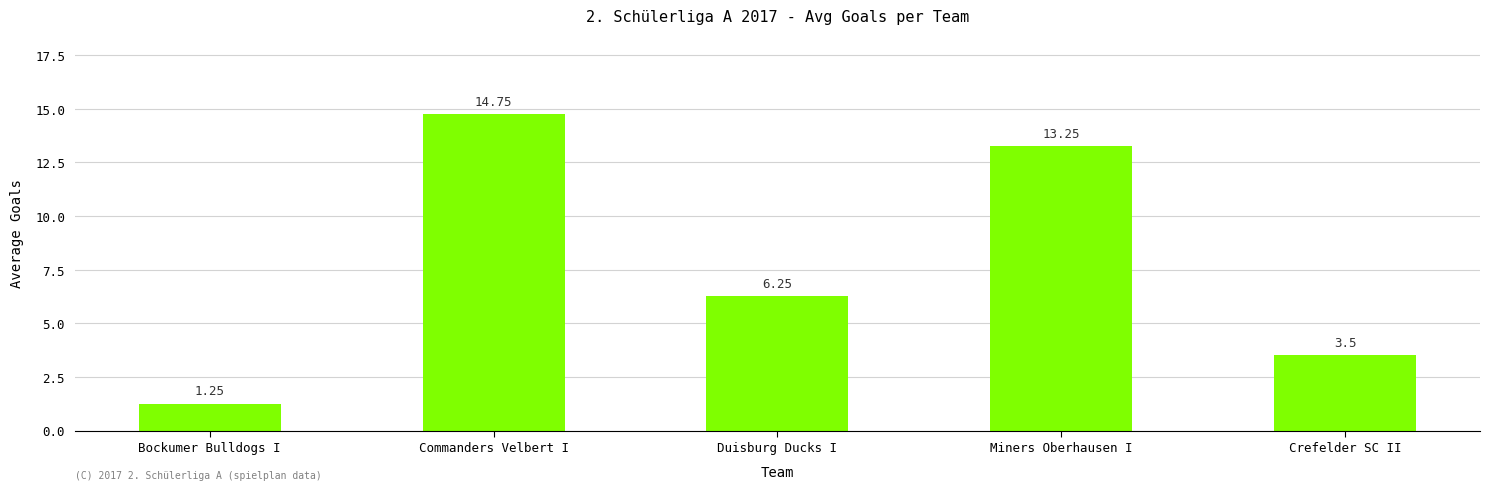

What is the label of the 5th bar from the right?

Bockumer Bulldogs I